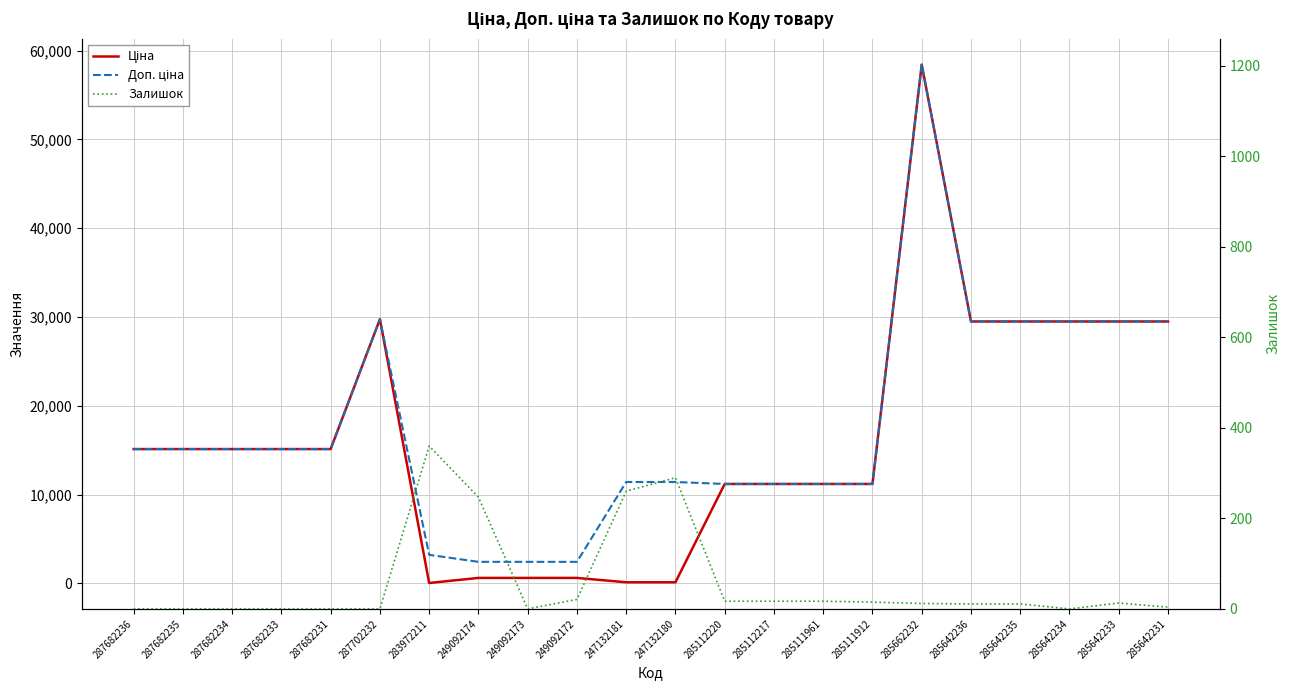

At which label does Залишок reach its minimum?

287682236